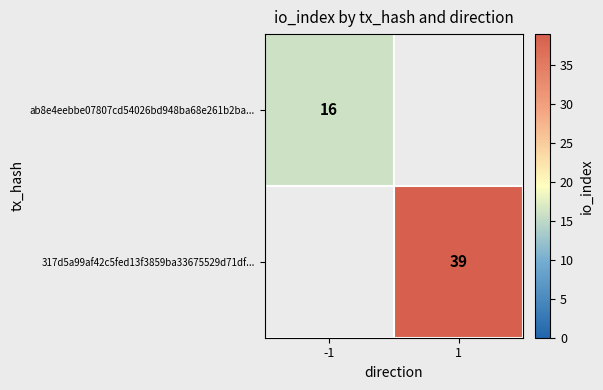

Is the value of 317d5a99af42c5fed13f3859ba33675529d71df... at 1 greater than the value of ab8e4eebbe07807cd54026bd948ba68e261b2ba... at -1?

Yes